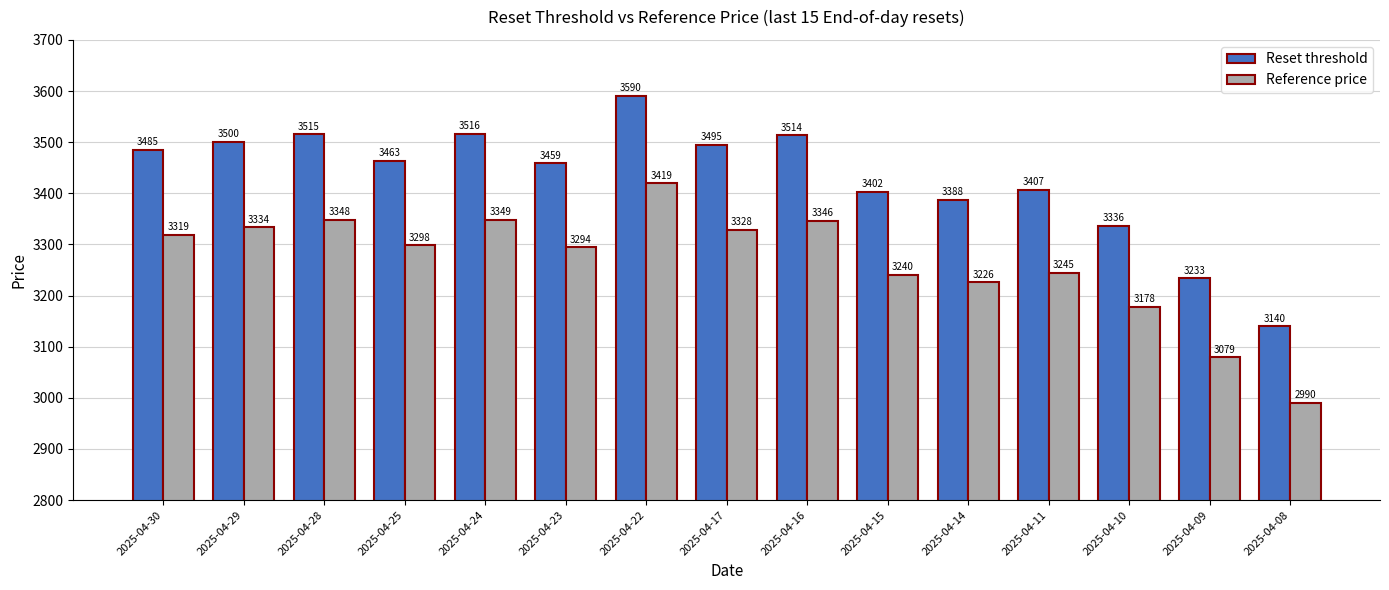

At which label is Reset threshold closest to 3365?

2025-04-14